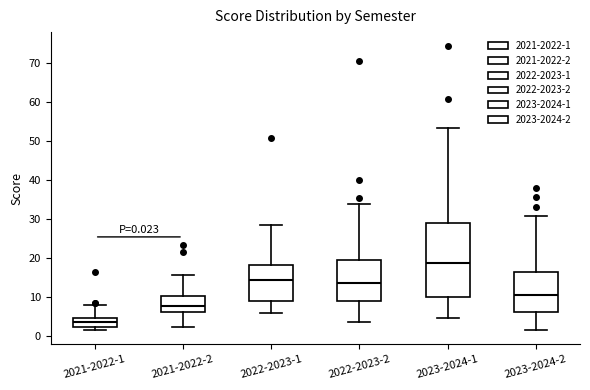

Which box has the highest median line?

2023-2024-1